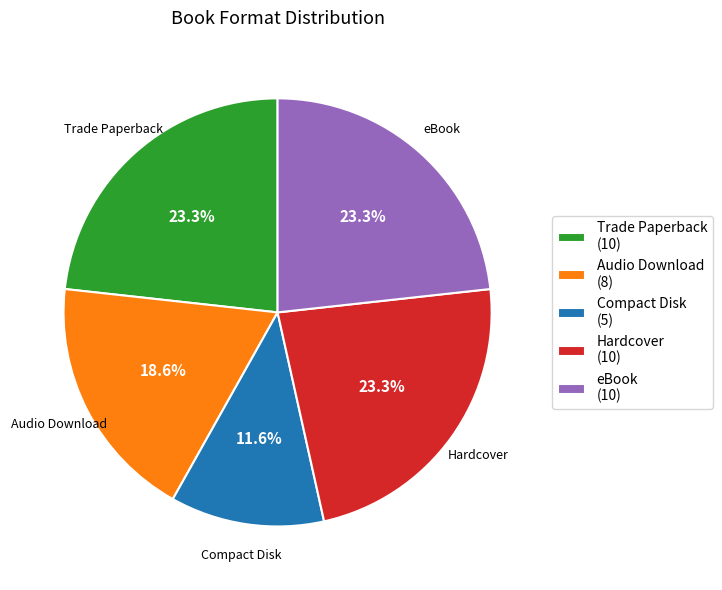

The eBook slice represents 23% of the pie. True or false?

True